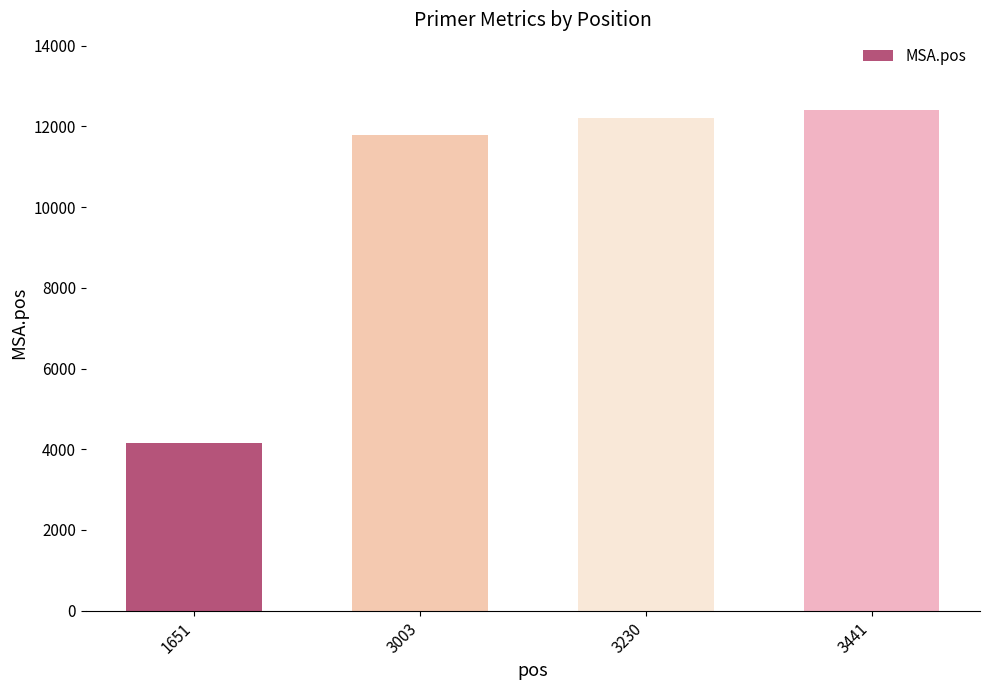

List the labels in order of value, largest first.

3441, 3230, 3003, 1651